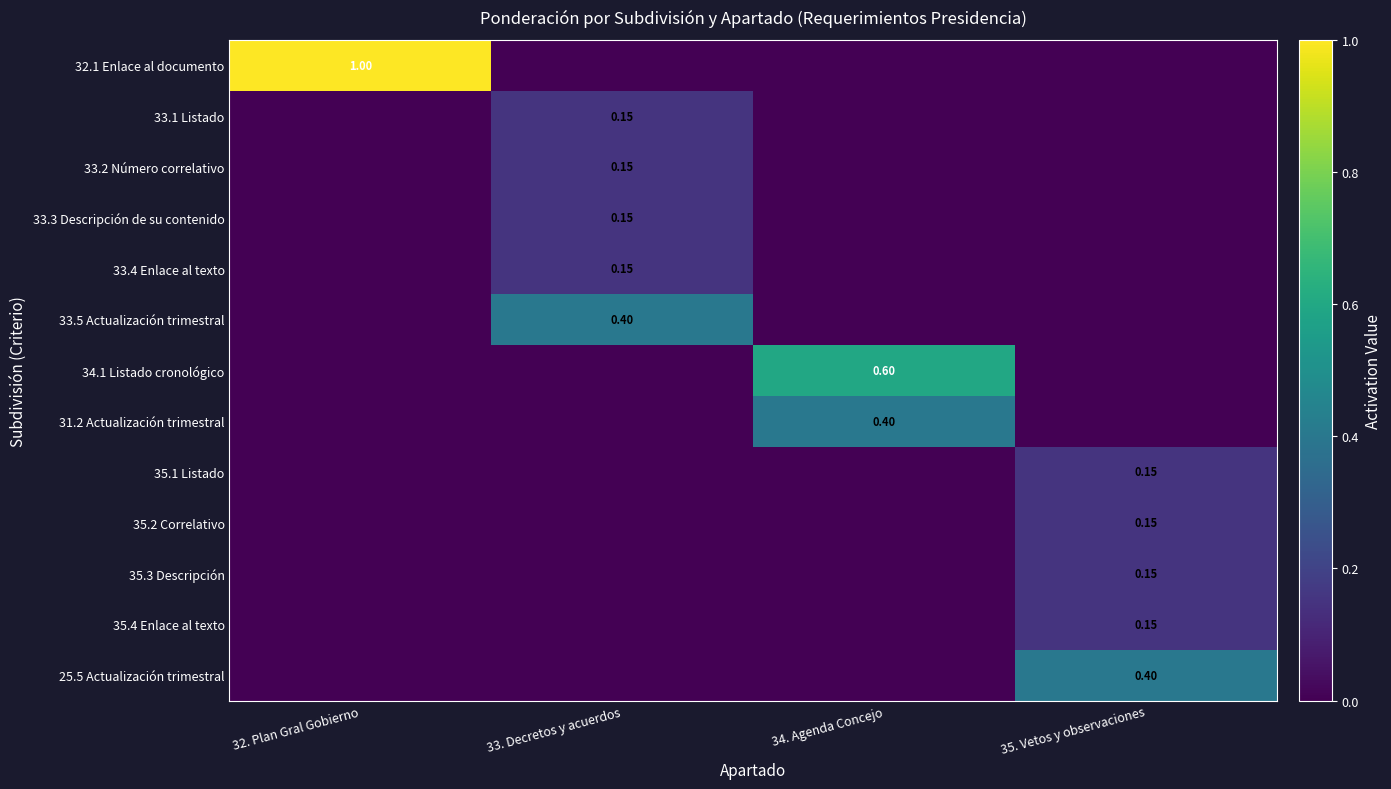

How many data points in 31.2 Actualización trimestral are above 0?

1